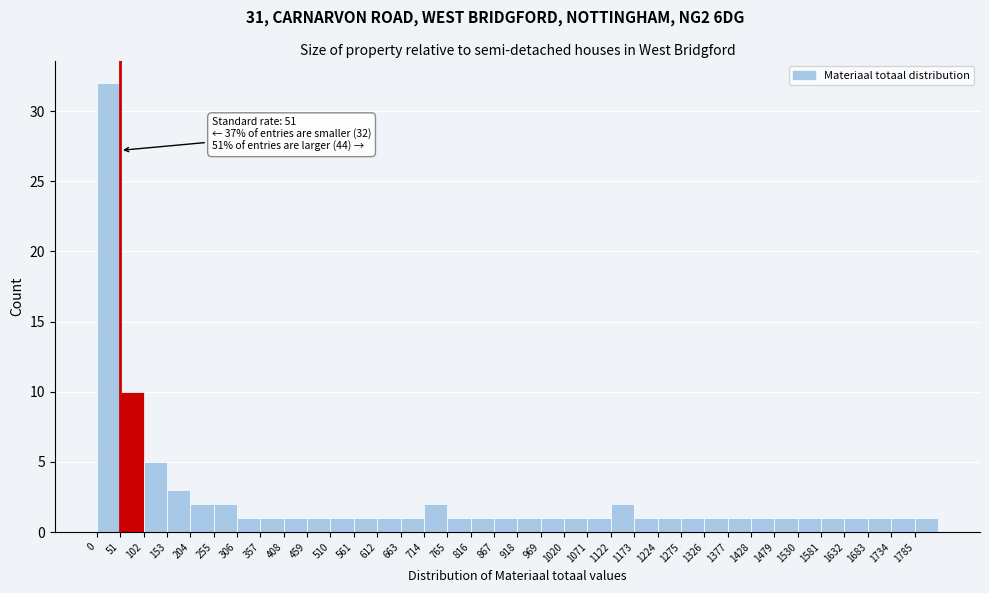

Over which range of the x-axis is the bar tallest?

0 to 51